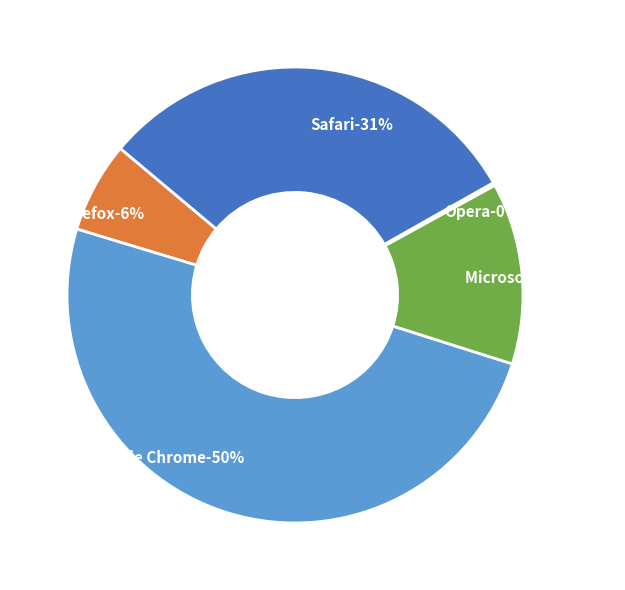

True or false: Opera accounts for 0% of the total.

True